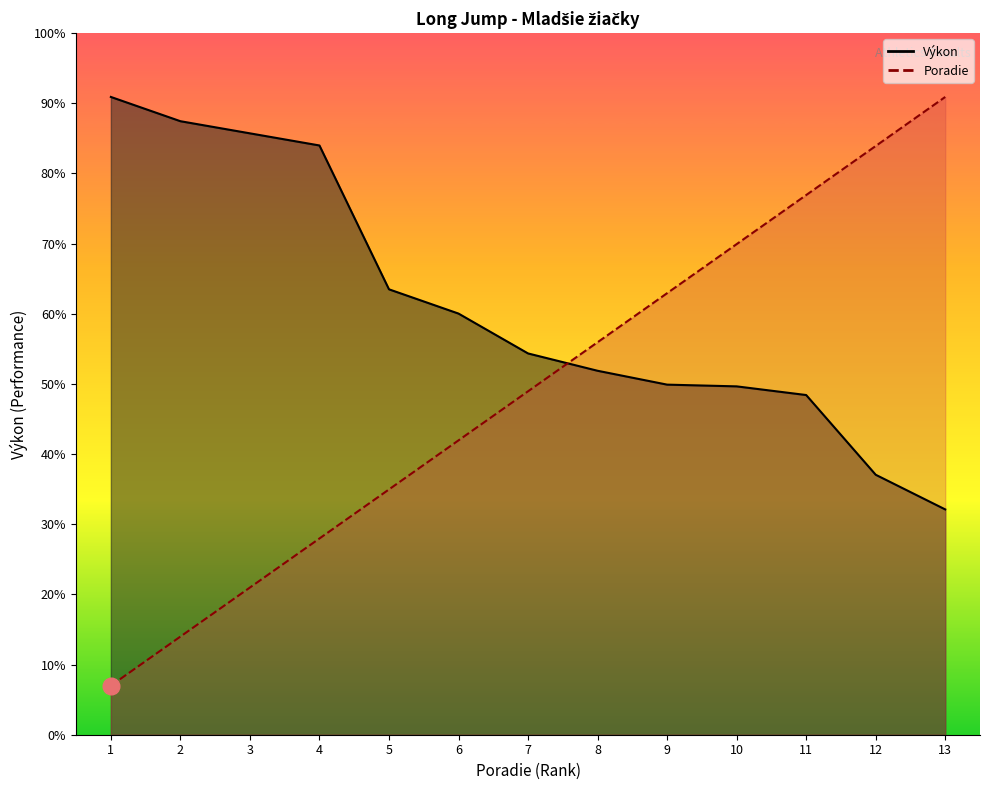

Count the number of data series in this chart.

2